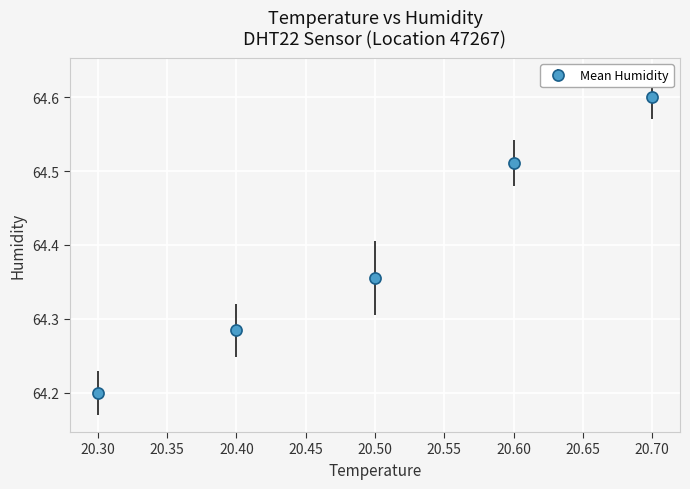

Which category has the lowest value across all series?

20.30